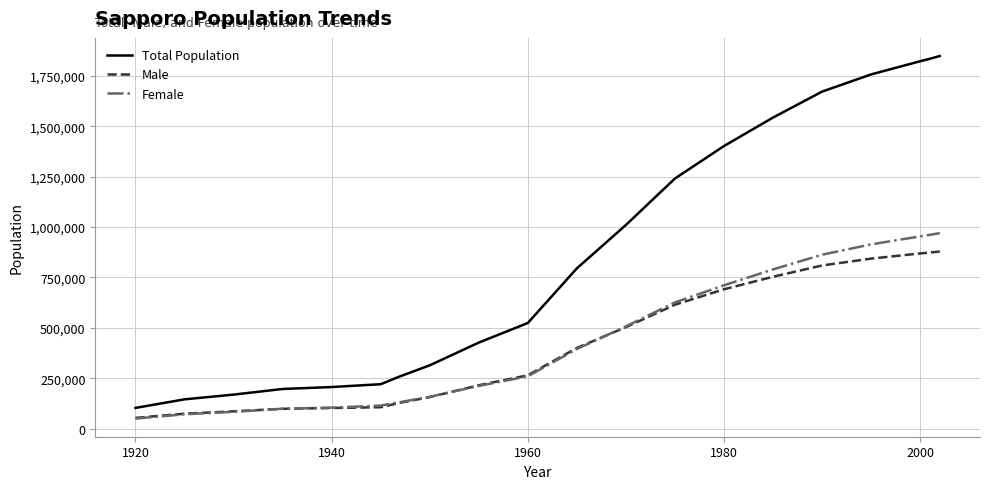

Which series has the largest total across all categories?

Total Population